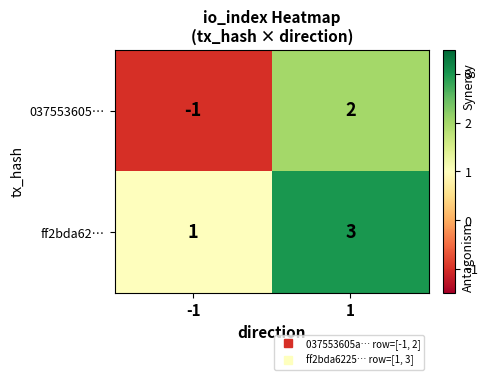

Which series has the largest range (max minus min)?

037553605…